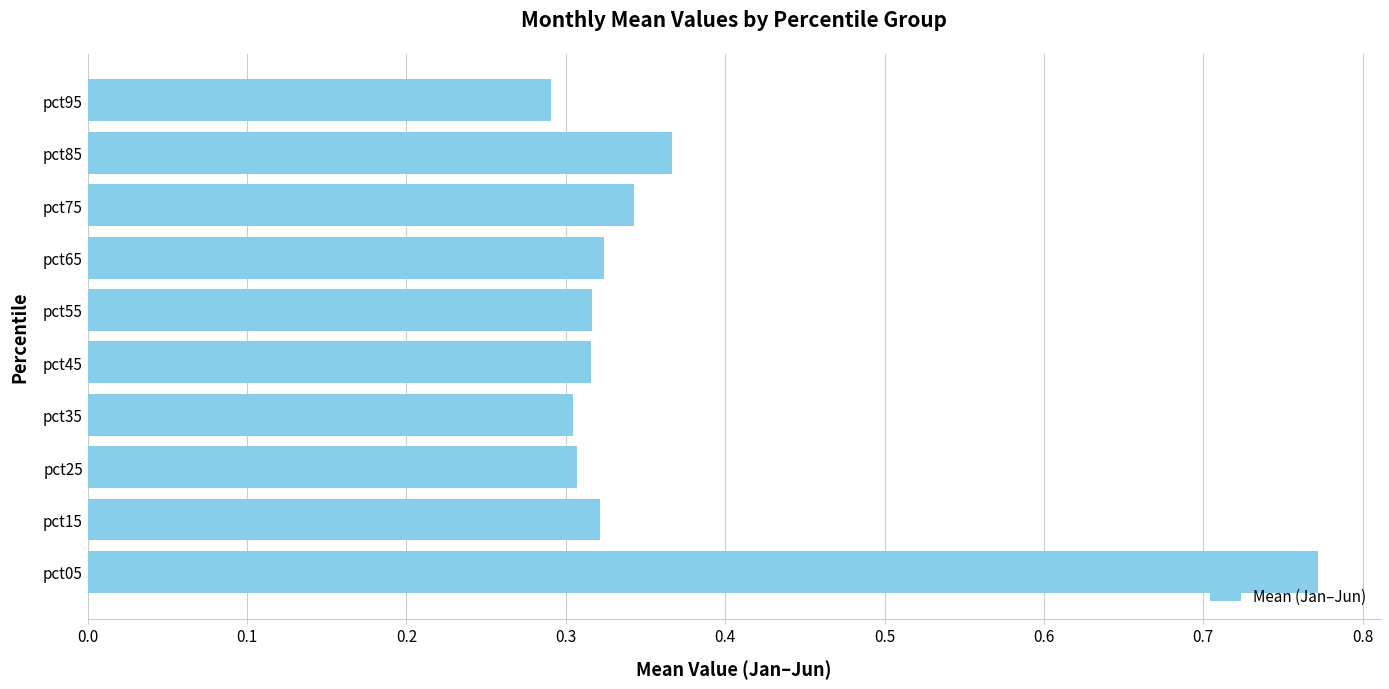

What is the sum of all values?

3.7